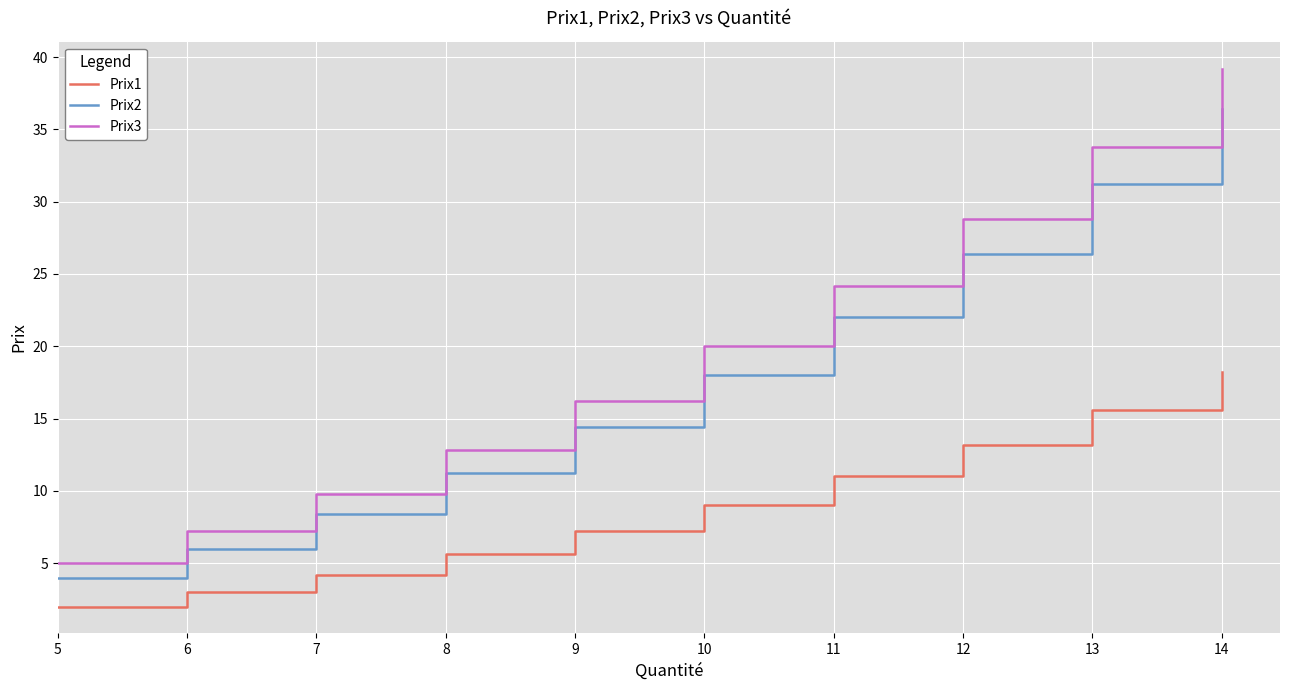

What is the difference between the maximum and second lowest values in the Prix1 series?

15.2